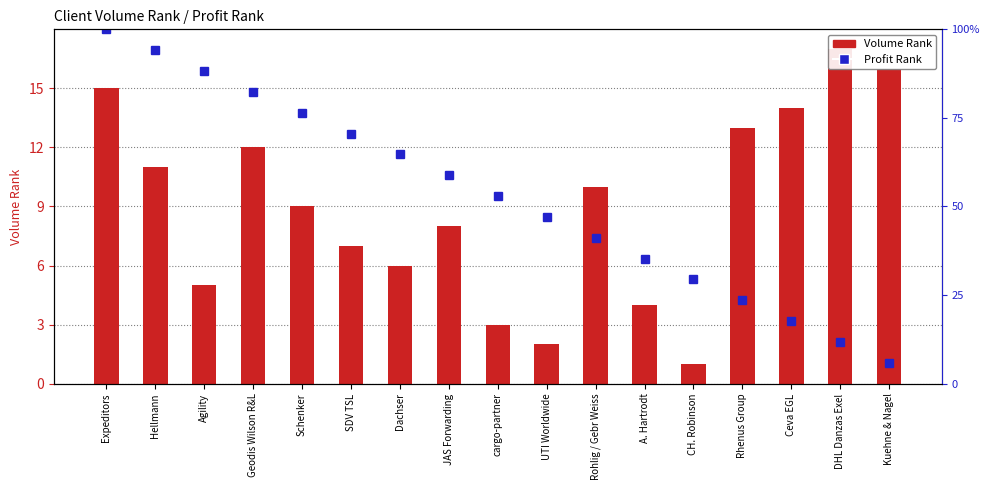

Reading right to left, list all the values displayed in this chart.

Volume Rank: Kuehne & Nagel=16.0	DHL Danzas Exel=17.0	Ceva EGL=14.0	Rhenus Group=13.0	CH. Robinson=1.0	A. Hartrodt=4.0	Rohlig / Gebr Weiss=10.0	UTI Worldwide=2.0	cargo-partner=3.0	JAS Forwarding=8.0	Dachser=6.0	SDV TSL=7.0	Schenker=9.0	Geodis Wilson R&L=12.0	Agility=5.0	Hellmann=11.0	Expeditors=15.0
Profit Rank: Kuehne & Nagel=5.9	DHL Danzas Exel=11.8	Ceva EGL=17.6	Rhenus Group=23.5	CH. Robinson=29.4	A. Hartrodt=35.3	Rohlig / Gebr Weiss=41.2	UTI Worldwide=47.1	cargo-partner=52.9	JAS Forwarding=58.8	Dachser=64.7	SDV TSL=70.6	Schenker=76.5	Geodis Wilson R&L=82.4	Agility=88.2	Hellmann=94.1	Expeditors=100.0